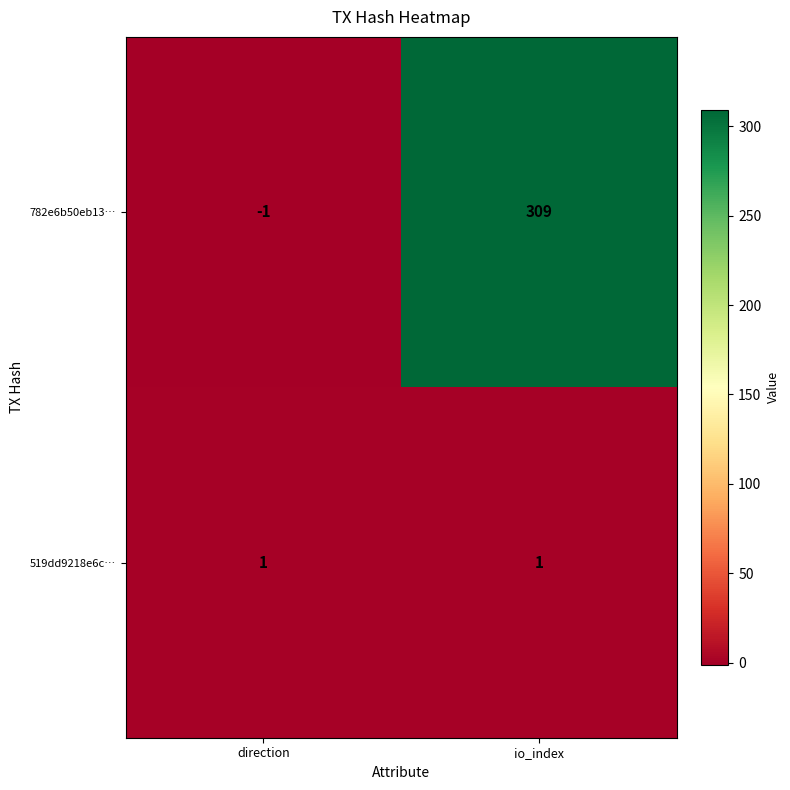

What is the average value of the 782e6b50eb13… series?

154